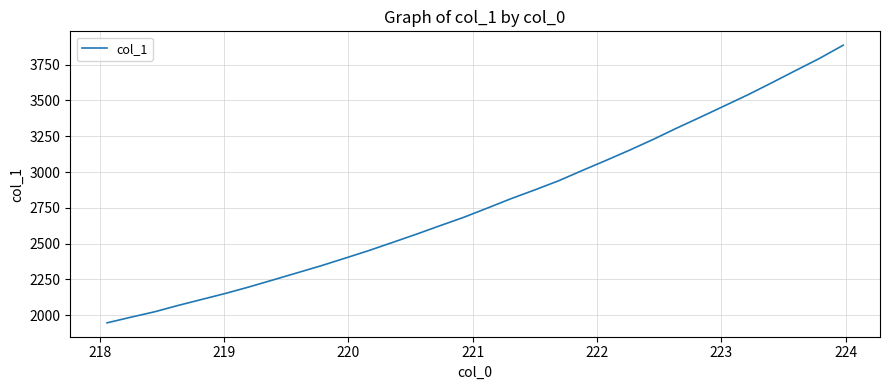

What is the difference between the maximum and minimum values?

1937.5